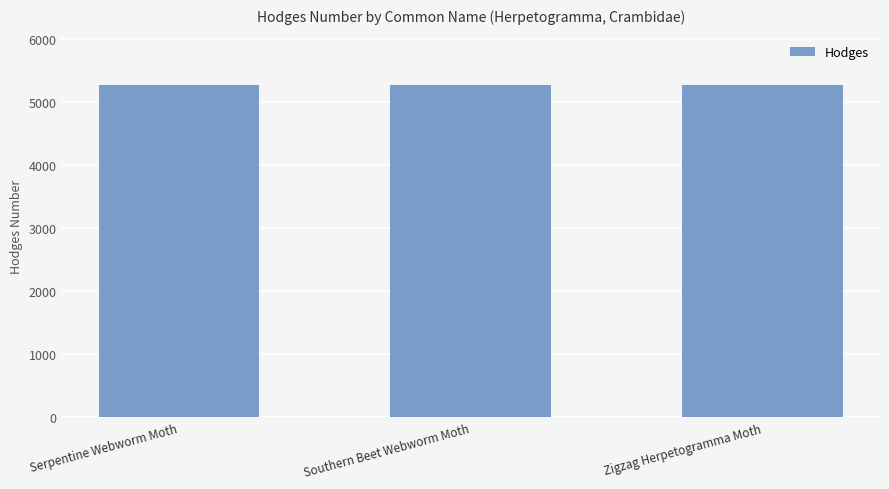

What is the average value?

5276